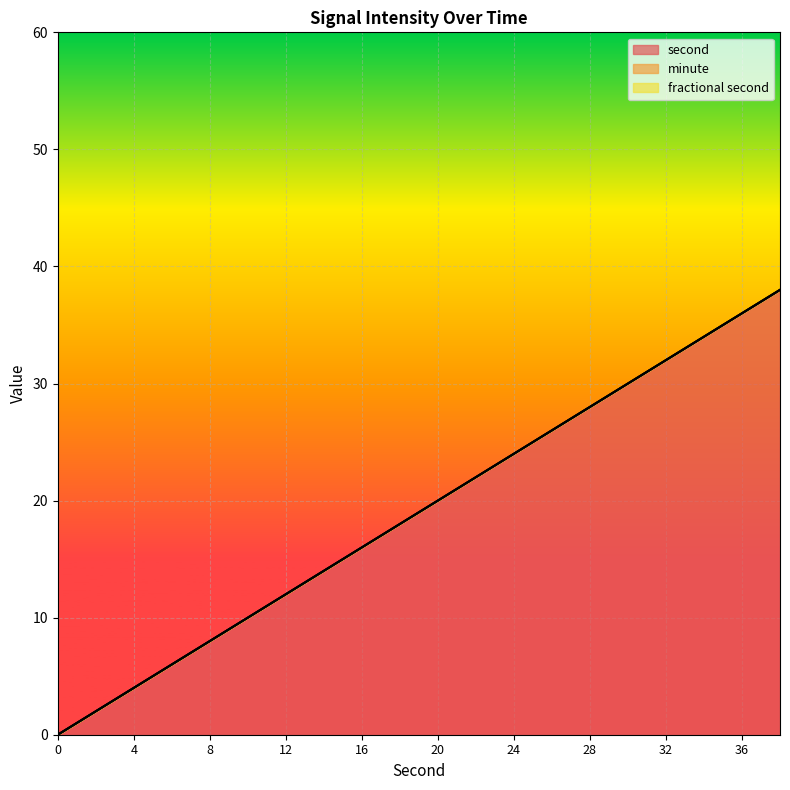

Reading right to left, extract all data points from this chart.

second: 38	36	34	32	30	28	26	24	22	20	18	16	14	12	10	8	6	4	2	0
minute: 0	0	0	0	0	0	0	0	0	0	0	0	0	0	0	0	0	0	0	0
fractional second: 0	0	0	0	0	0	0	0	0	0	0	0	0	0	0	0	0	0	0	0